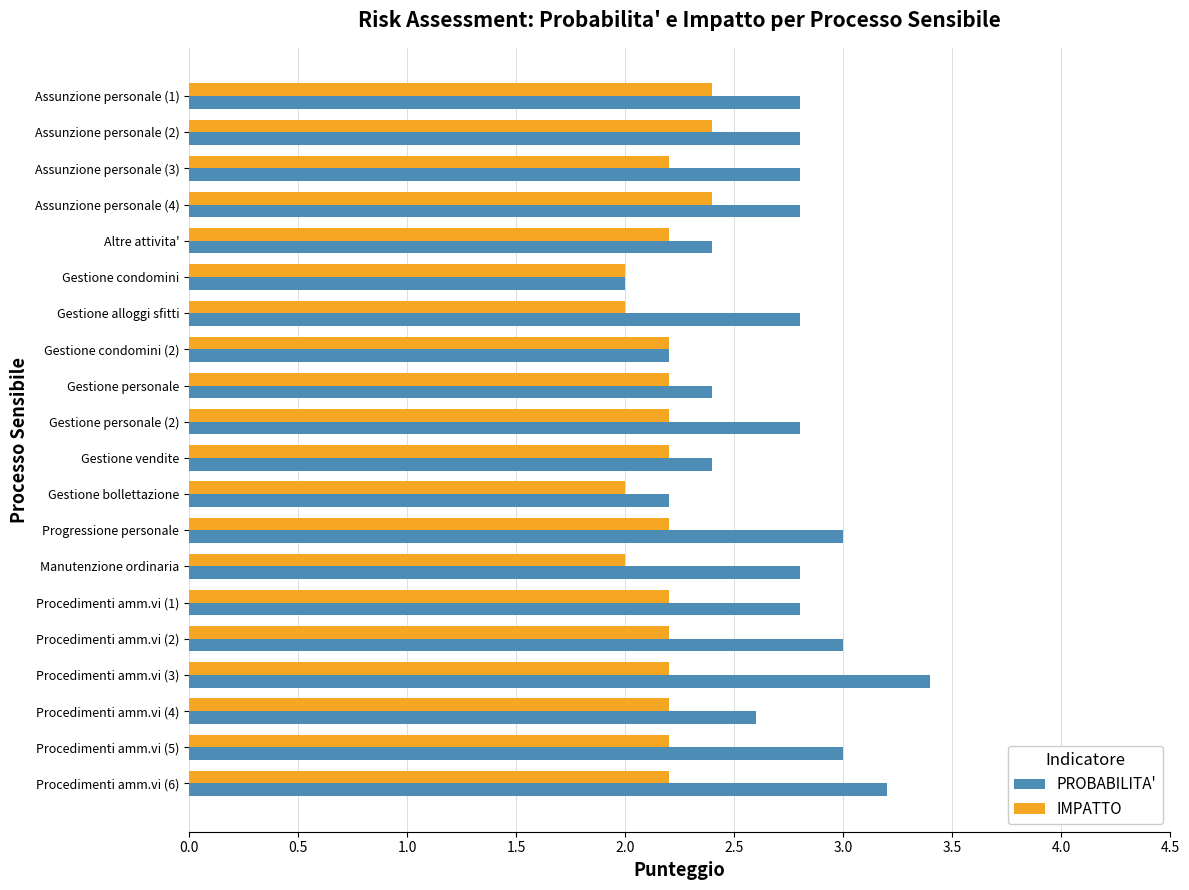

Which series changed the most between Altre attivita' and Gestione personale (2)?

PROBABILITA'